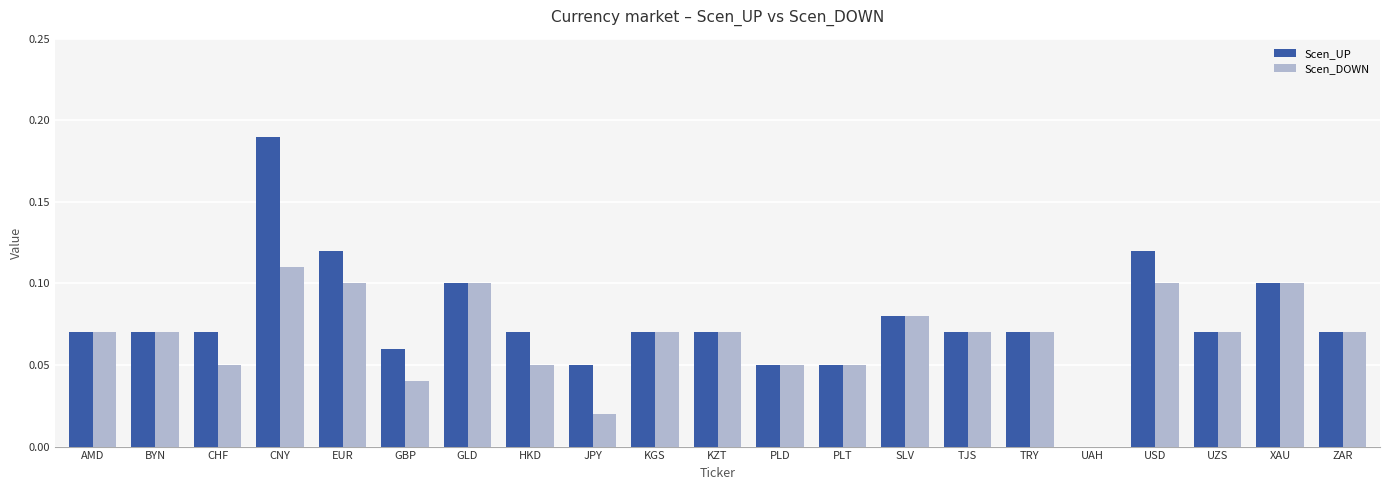

The value of Scen_DOWN at HKD is 0.1. True or false?

True